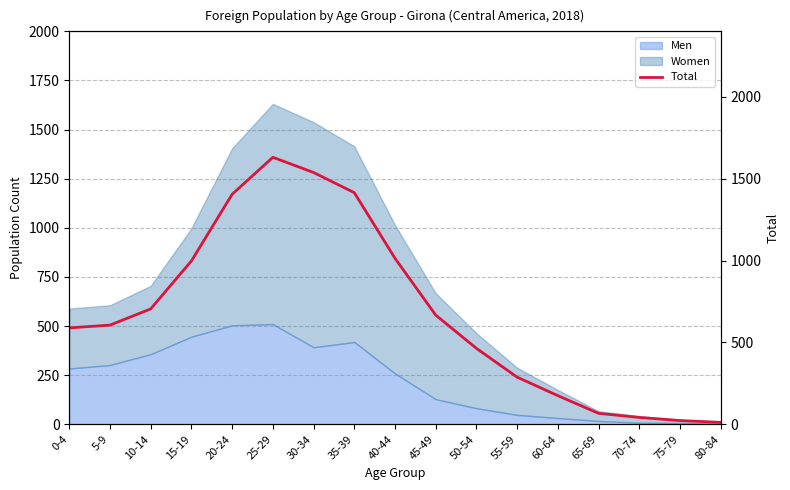

At which label is the value closest to 821?

10-14